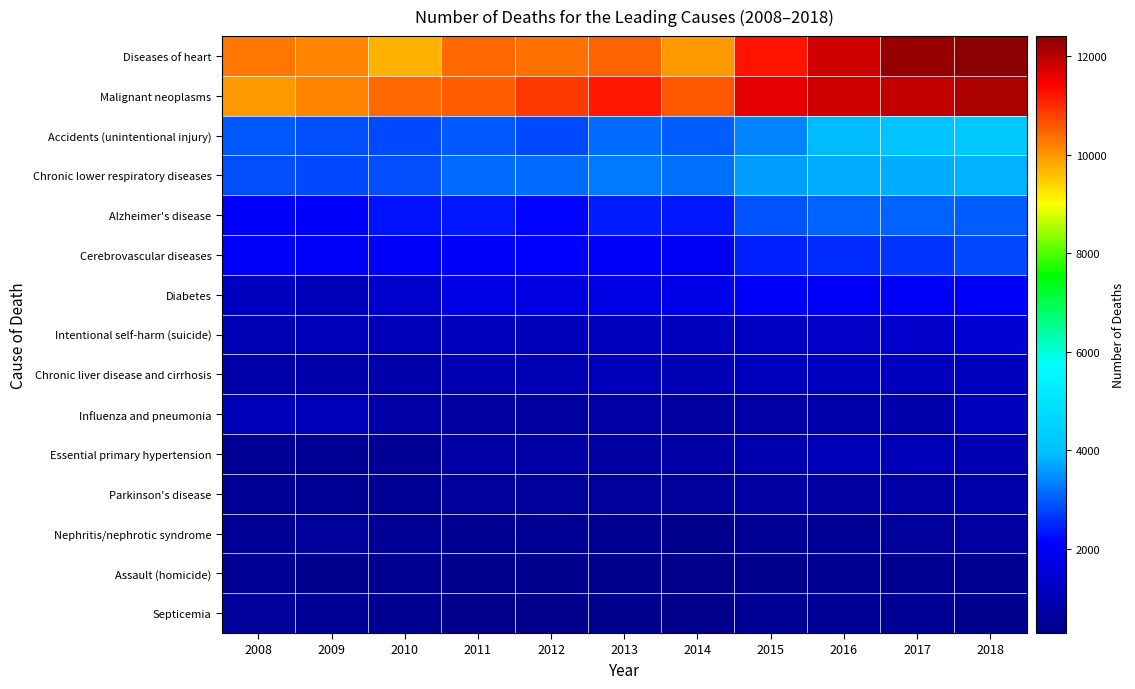

What is the greatest value displayed?

12410